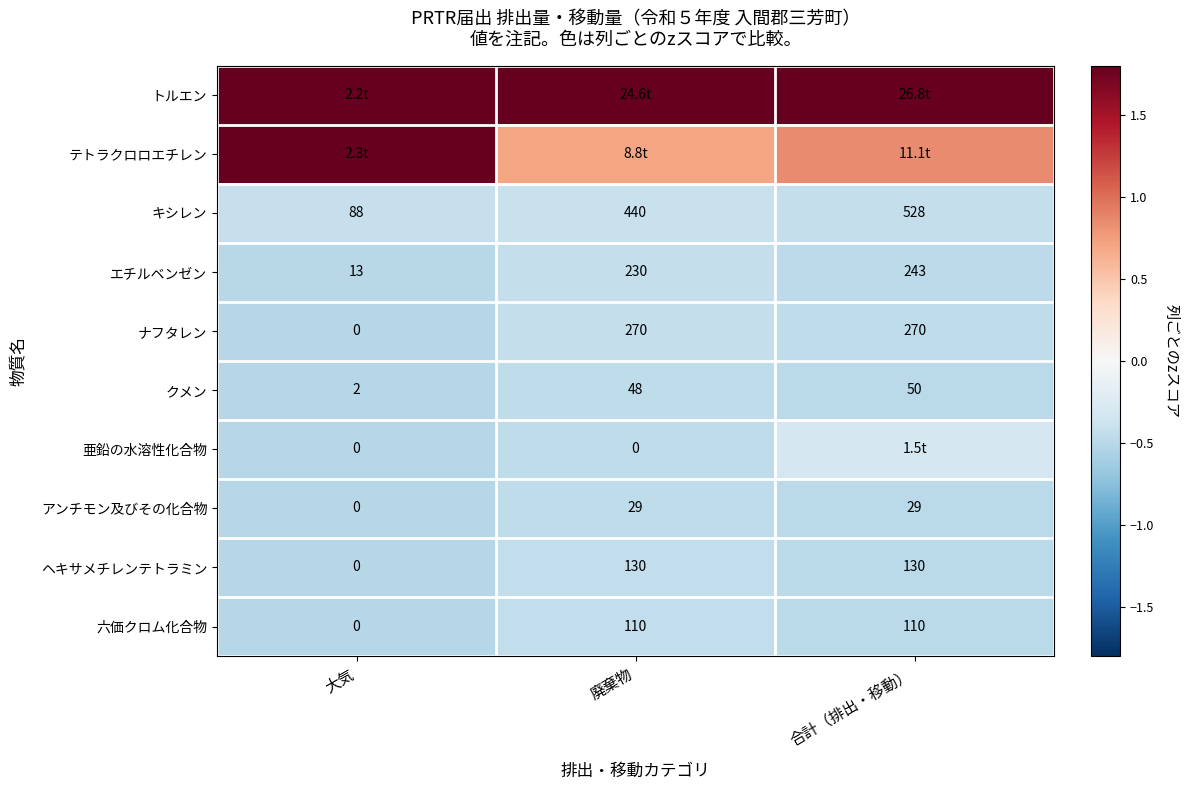

The value of キシレン at 合計（排出・移動） is -0.6. True or false?

False